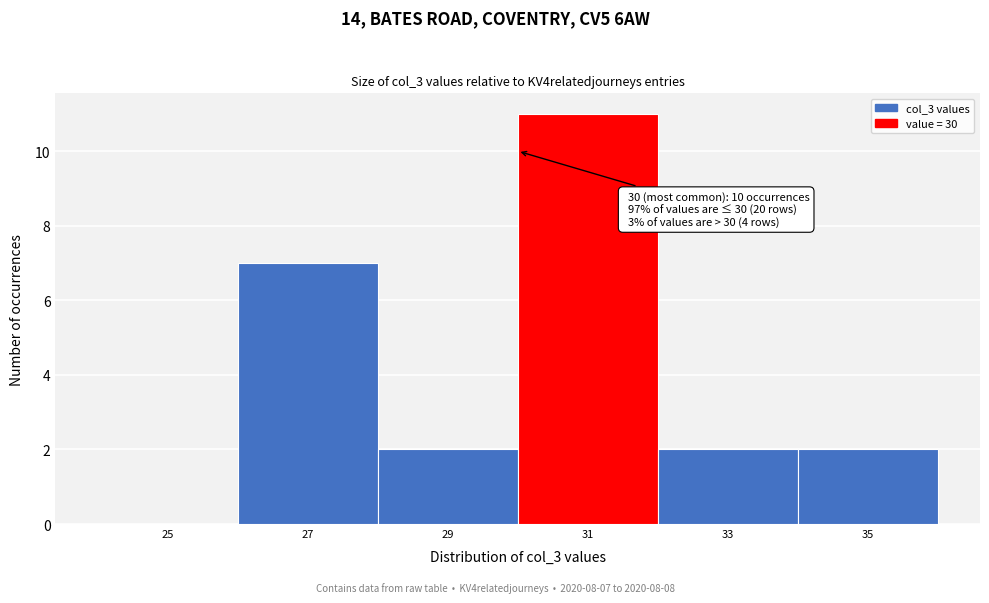

Over which range of the x-axis is the bar tallest?

30 to 32